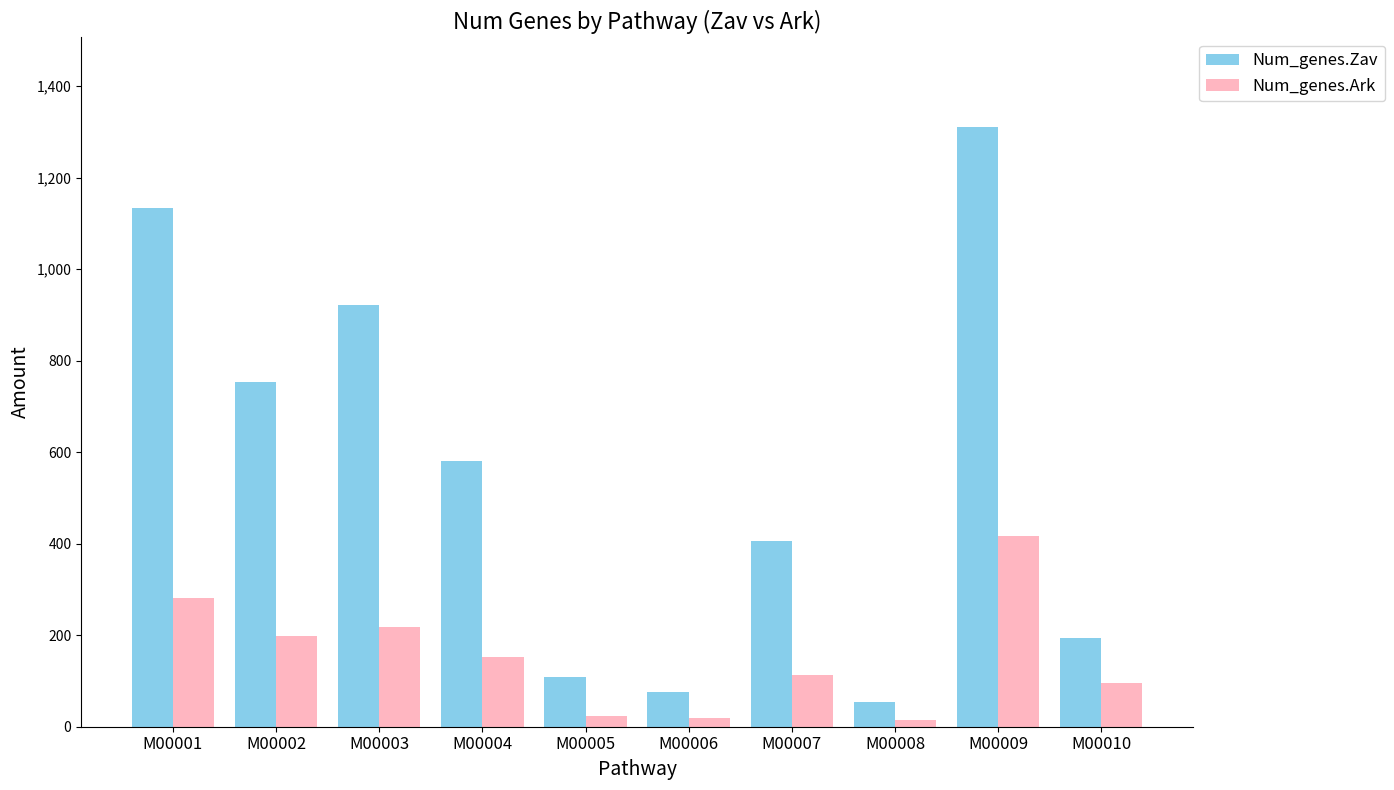

Which series changed the most between M00004 and M00008?

Num_genes.Zav